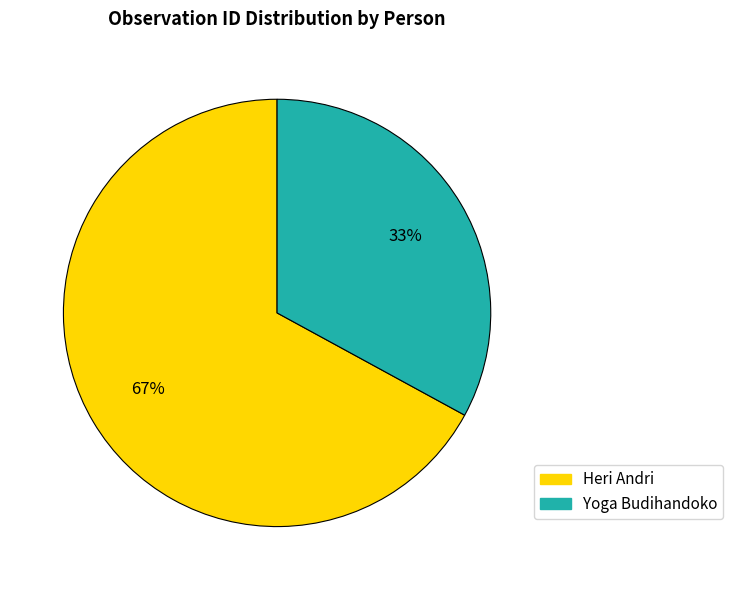

Does any single category account for the majority?

Yes